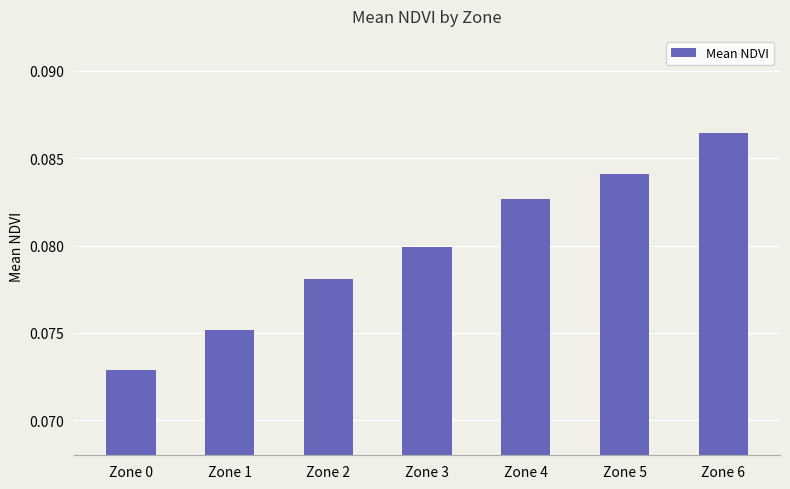

Rank the categories by value from highest to lowest.

Zone 6, Zone 5, Zone 4, Zone 3, Zone 2, Zone 1, Zone 0